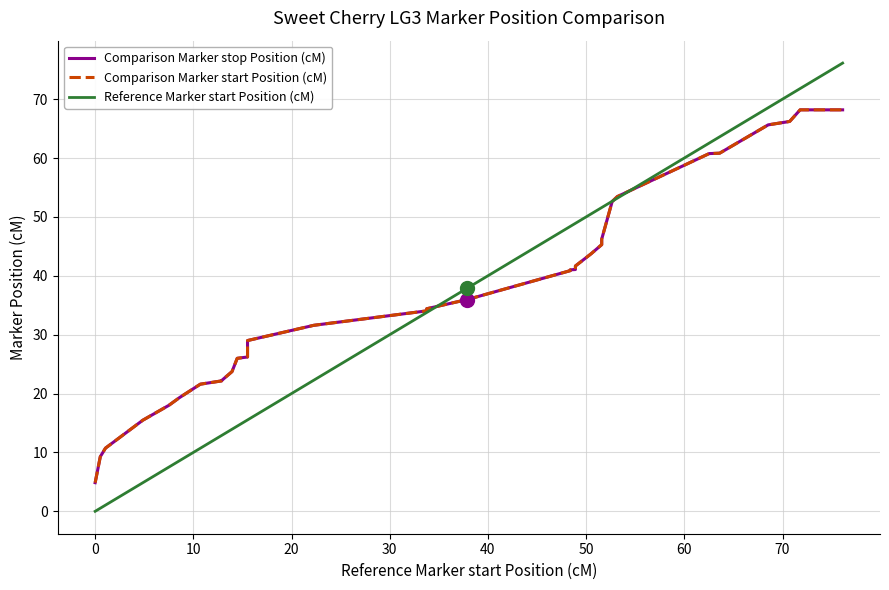

Does the chart have visible grid lines?

Yes